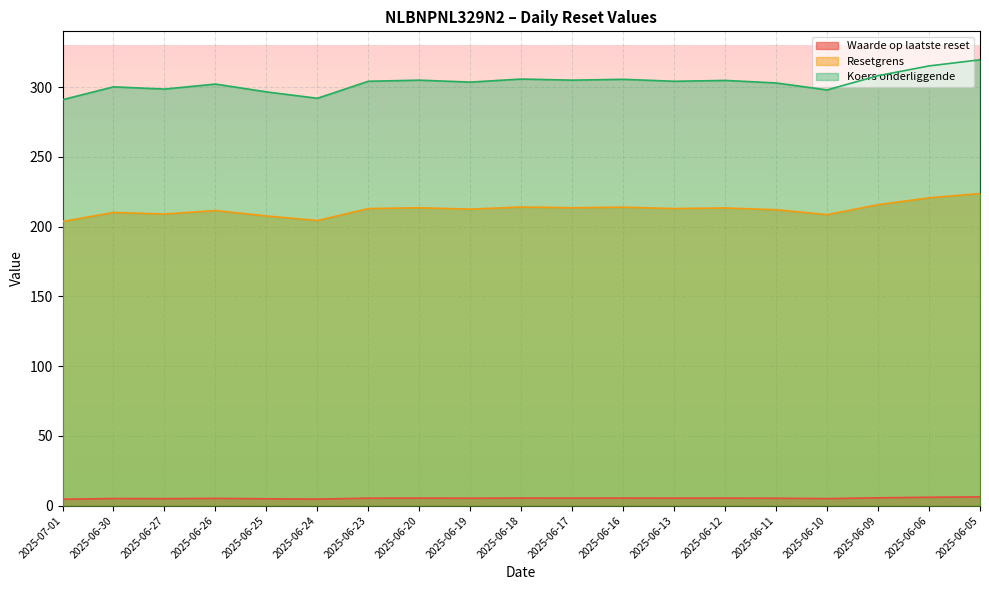

Is it true that Resetgrens equals 70.6 at 2025-06-23?

False